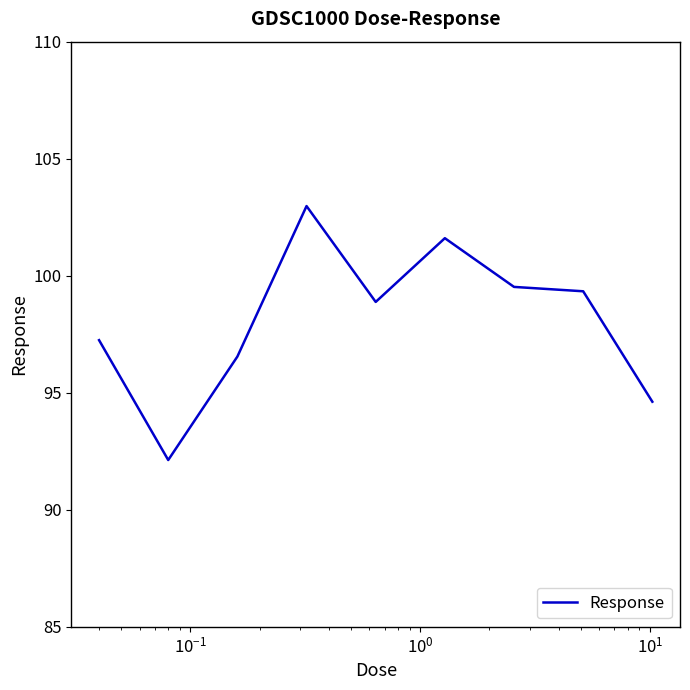

What is the minimum value shown in the chart?

92.1